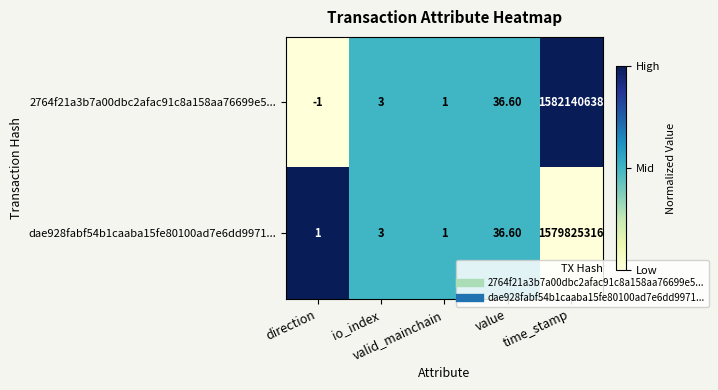

Which series has the largest total across all categories?

2764f21a3b7a00dbc2afac91c8a158aa76699e5...